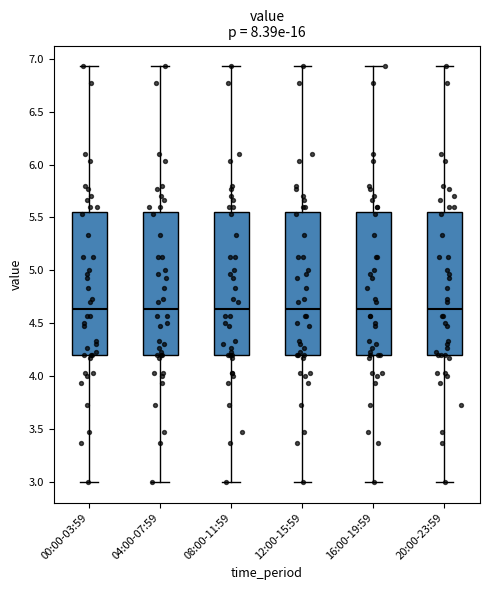

Where does the median line of the box for 20:00-23:59 sit on the y-axis? The values are not printed on the chart, so give them approximately, as read against the axis.

4.65